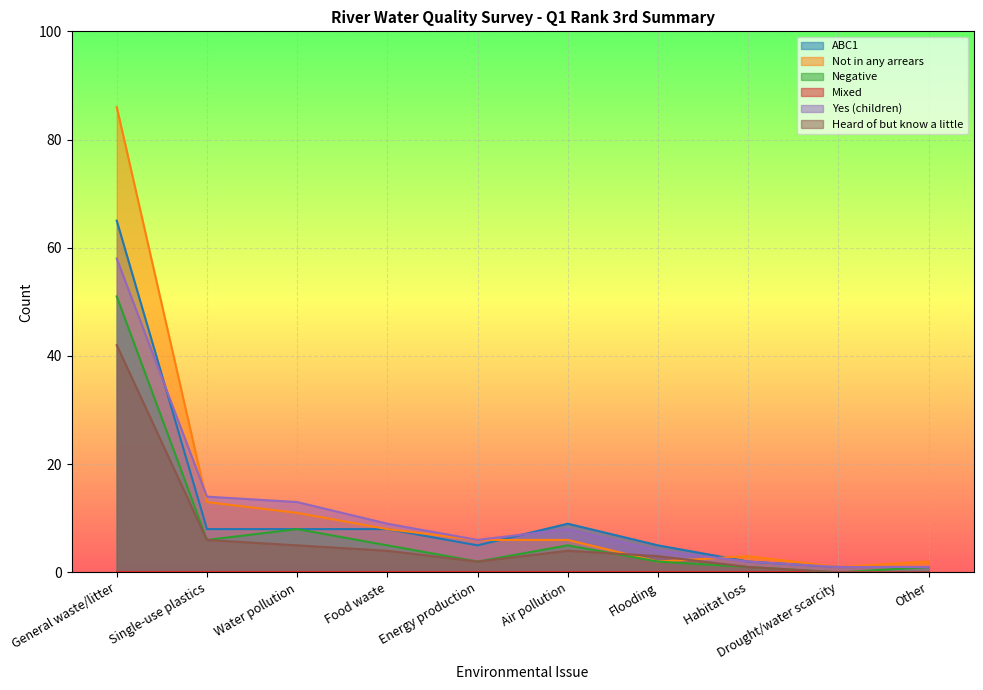

Read the Yes (children) value at Drought/water scarcity.

1